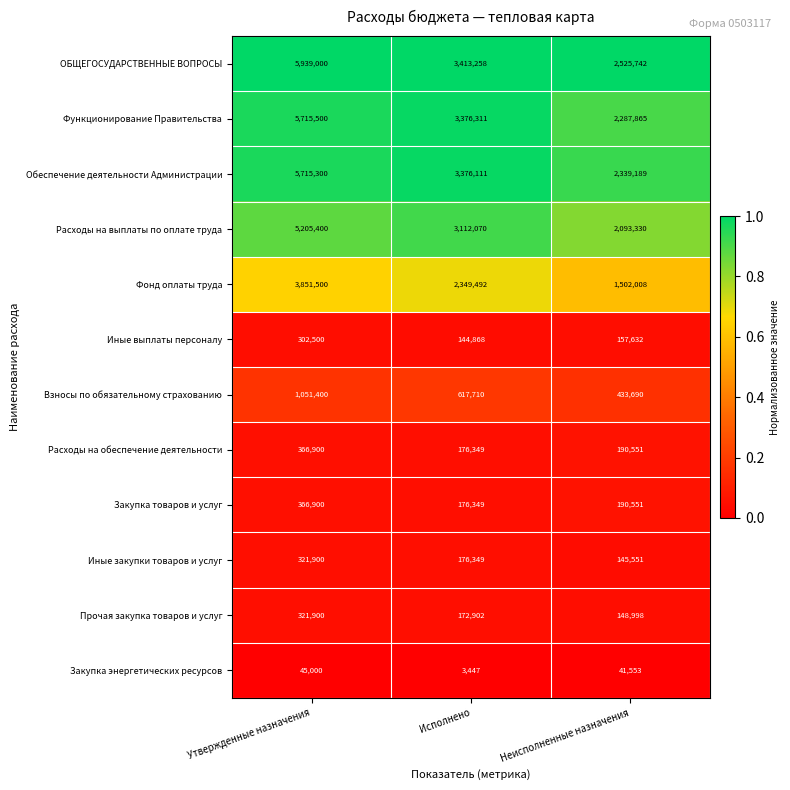

Which series has the largest total across all categories?

ОБЩЕГОСУДАРСТВЕННЫЕ ВОПРОСЫ